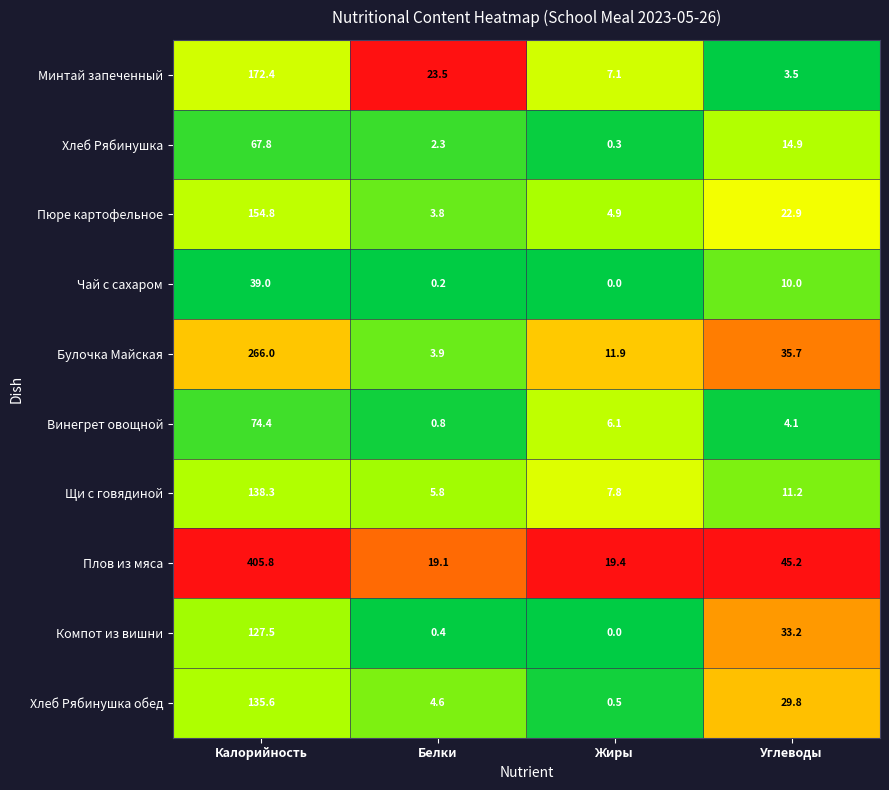

Which category has the highest value across all series?

Калорийность